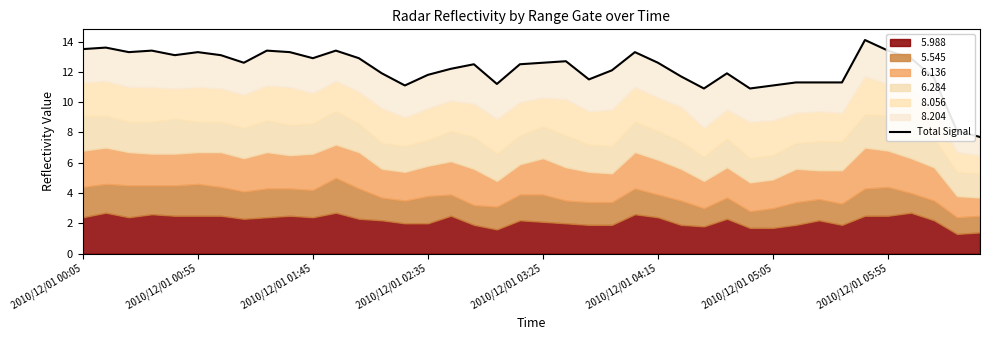

What is the difference between the maximum and minimum values?

6.4